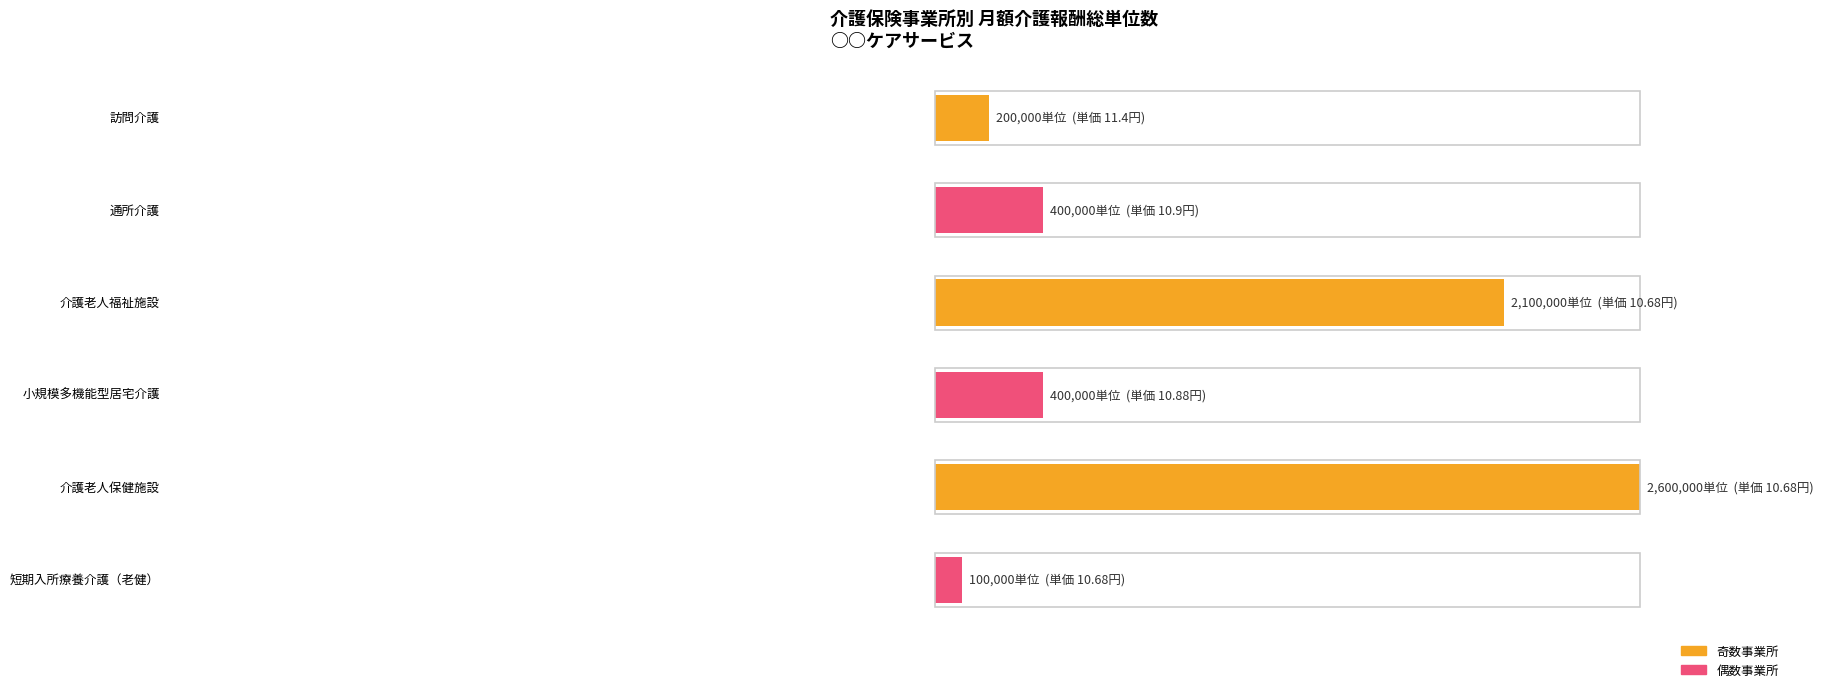

Reading left to right, what are all the values shown in this chart?

200000	400000	2100000	400000	2600000	100000